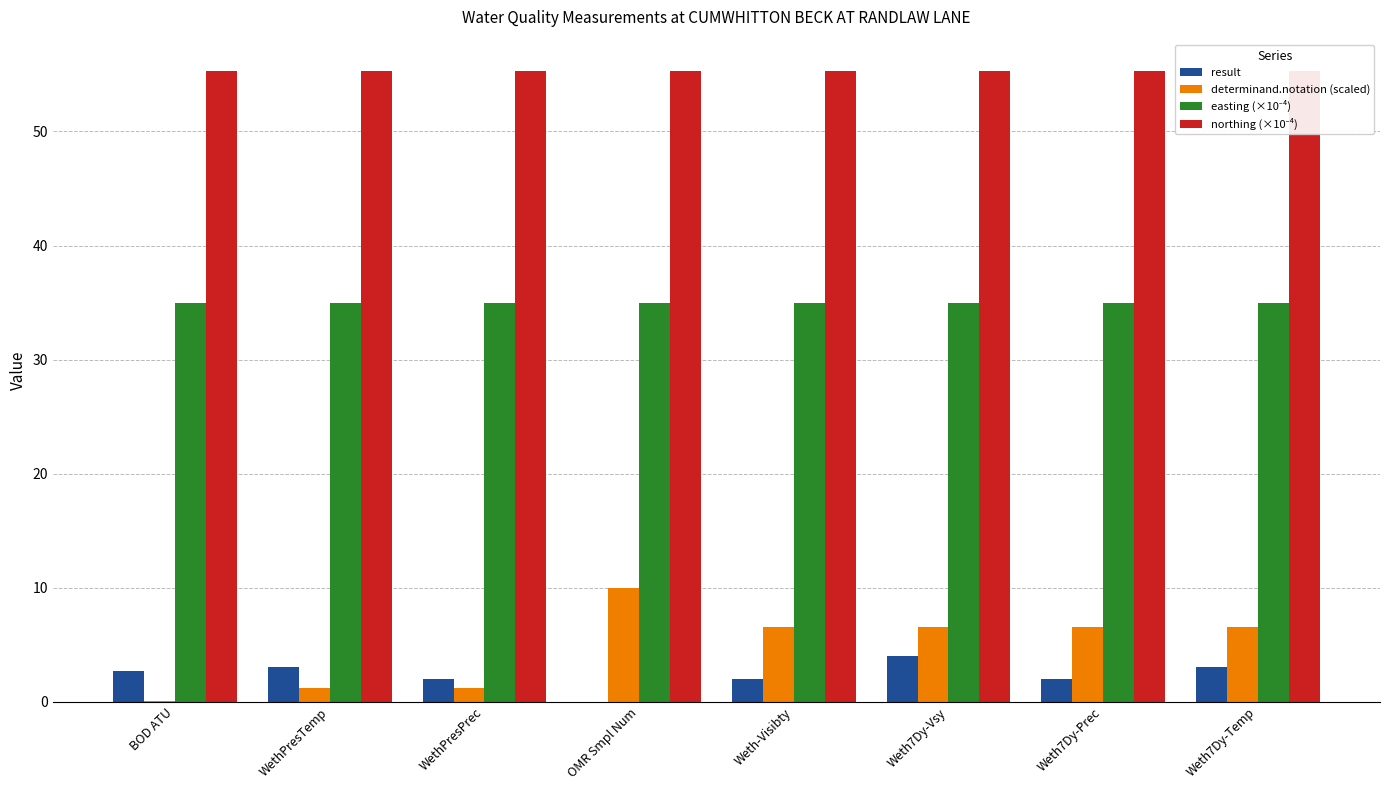

The result series shows 4.0 at Weth7Dy-Vsy. True or false?

True